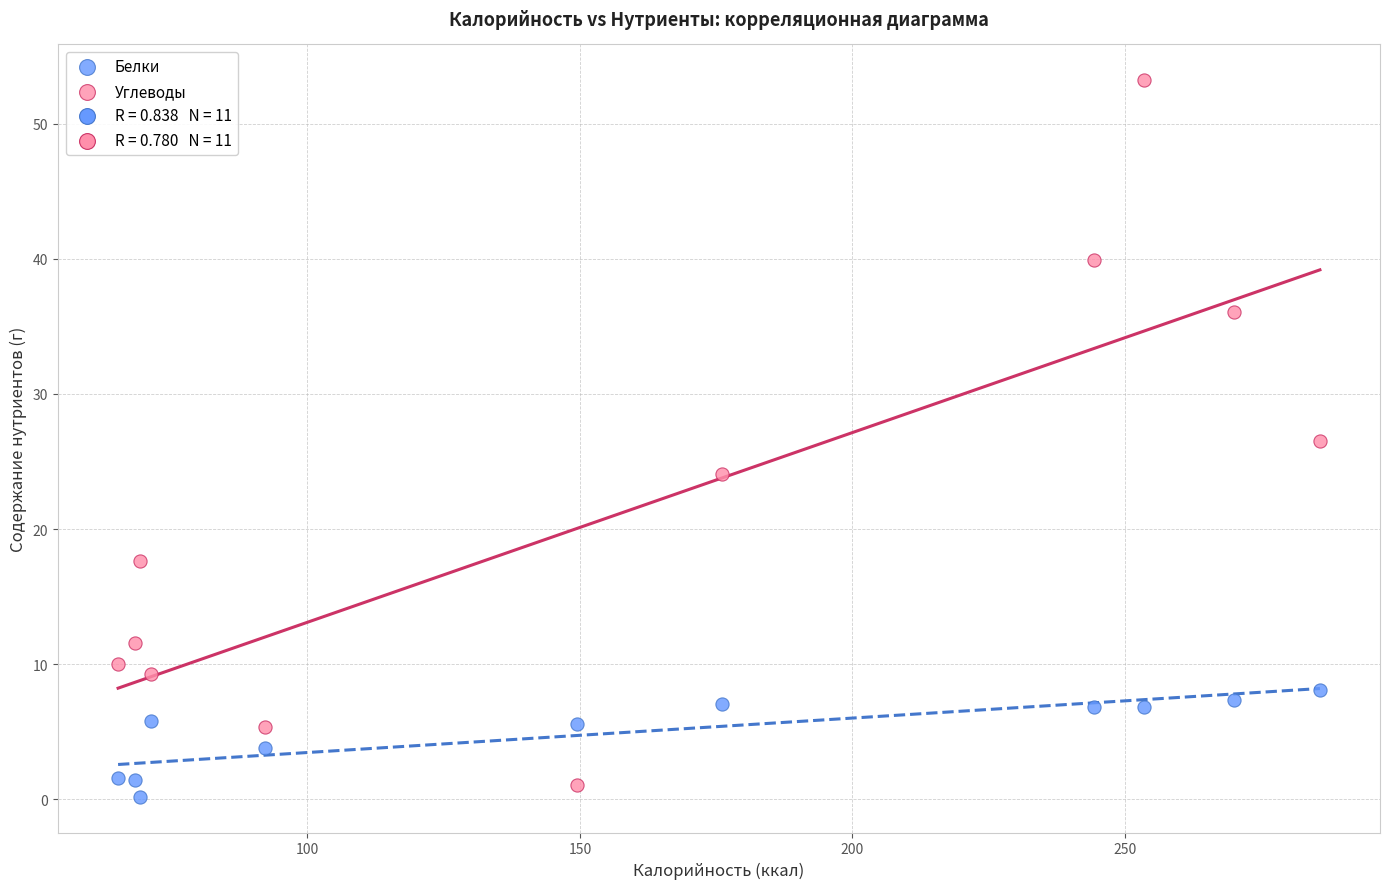

Which series reaches the minimum Y coordinate?

Белки